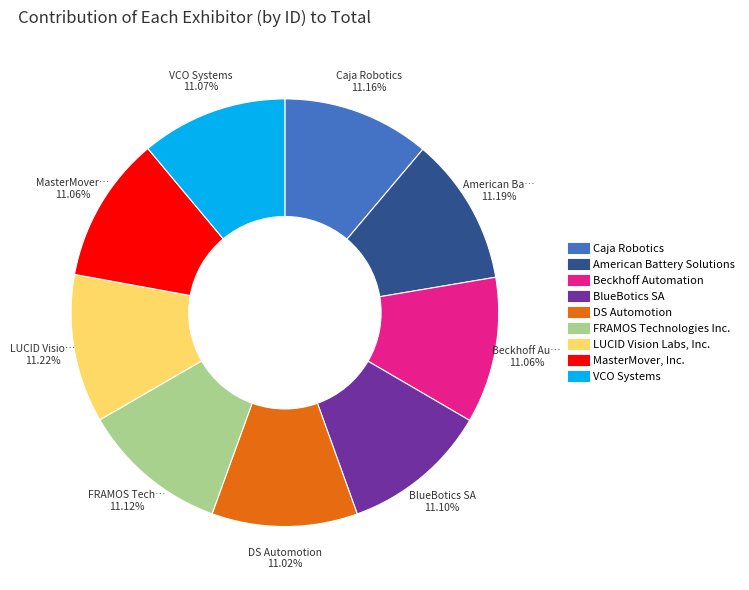

What percentage is the DS Automotion slice, to the nearest percent?

11%